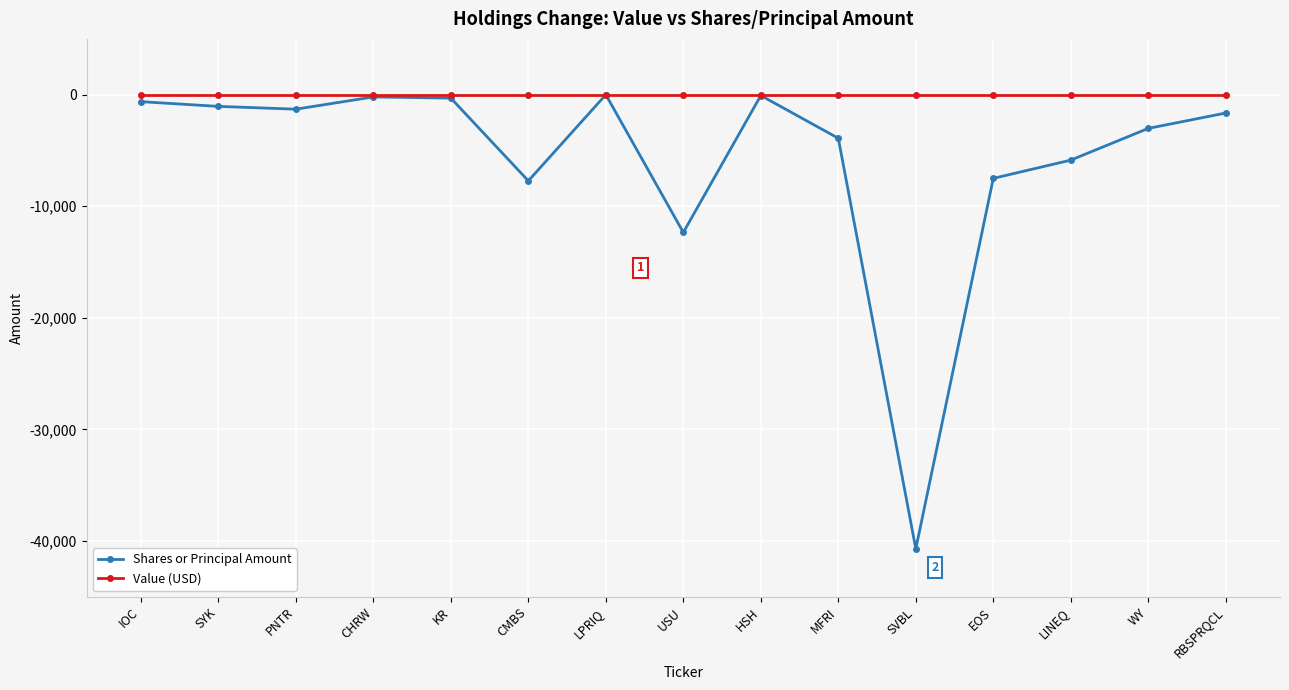

Which series has the largest total across all categories?

Value (USD)